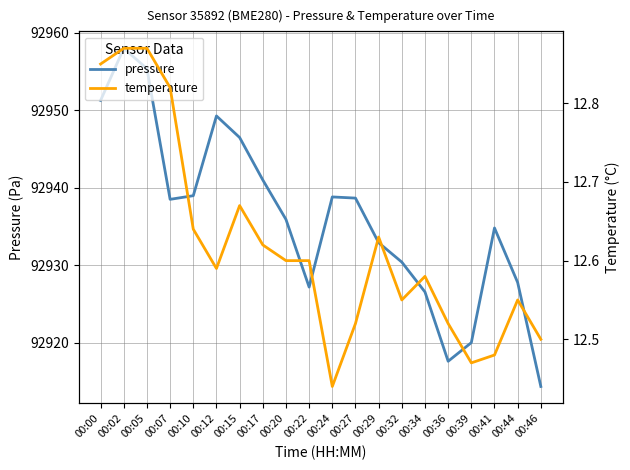

True or false: pressure and temperature intersect in this chart.

False